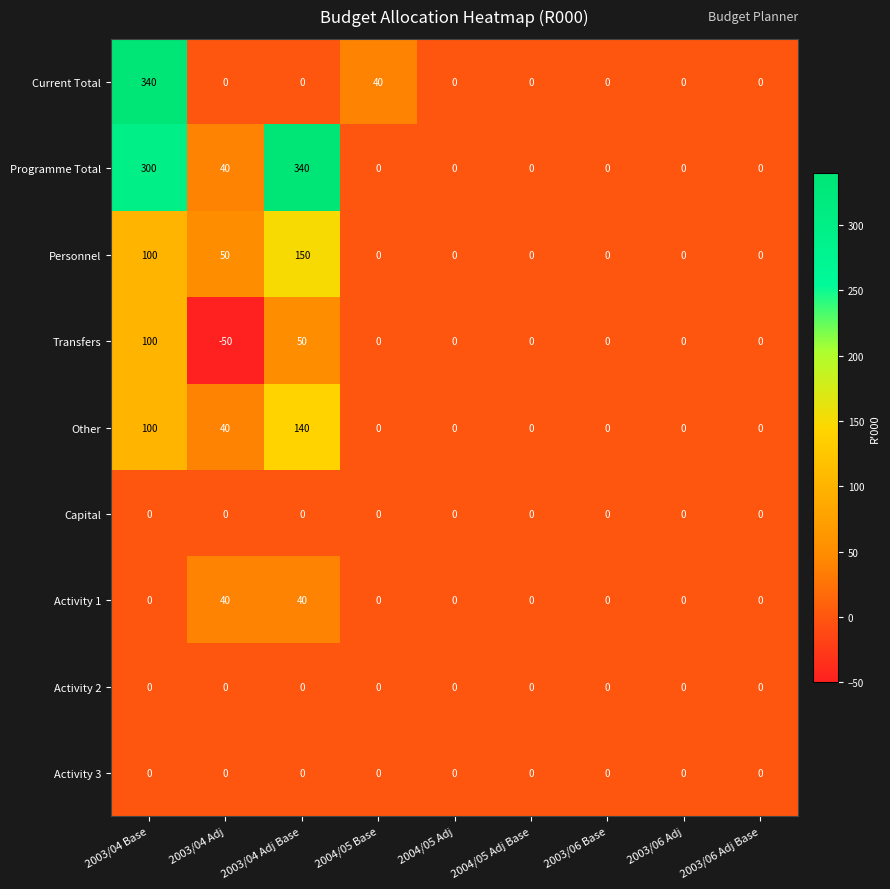

At which category is the sum across all series the highest?

2003/04 Base